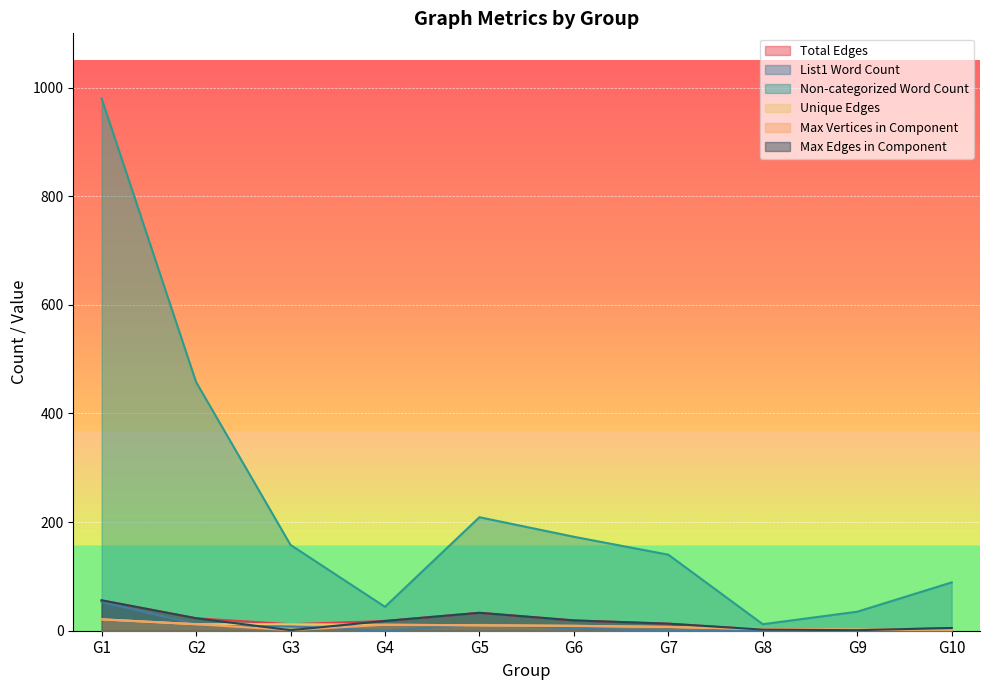

What is the total value across all series at G1?

1187